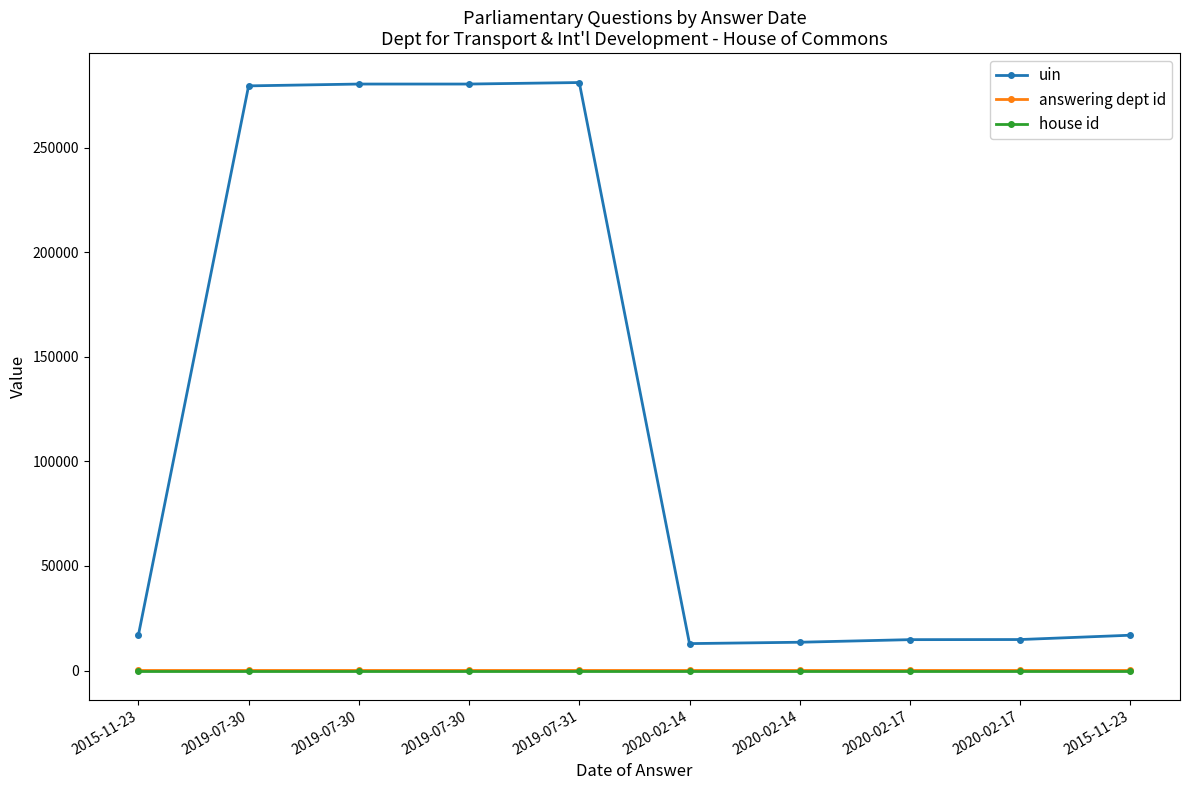

True or false: house id has more than 0 interior local peaks.

False